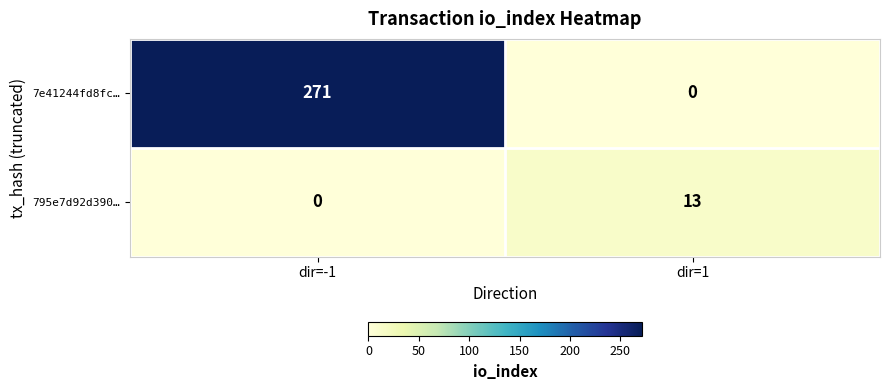

Between dir=-1 and dir=1, which series saw the biggest shift?

7e41244fd8fc…